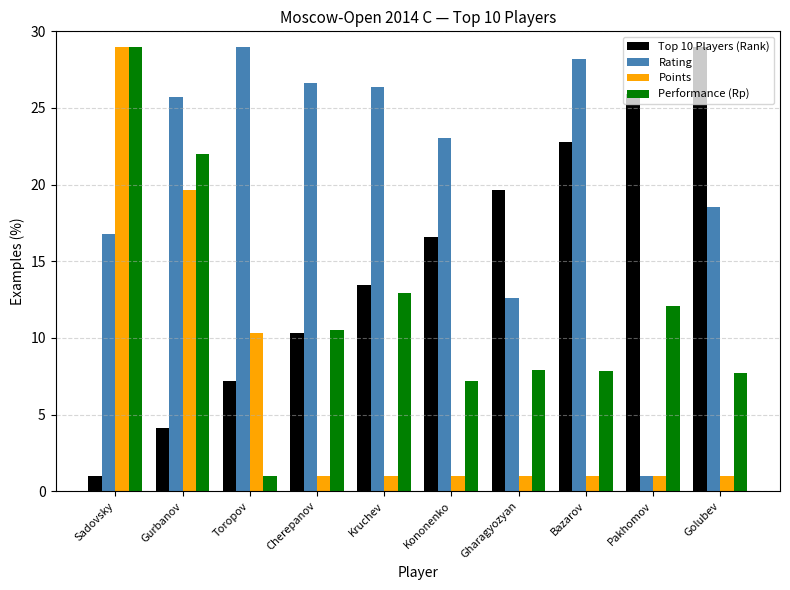

List the series in order of their overall mean, highest first.

Rating, Top 10 Players (Rank), Performance (Rp), Points